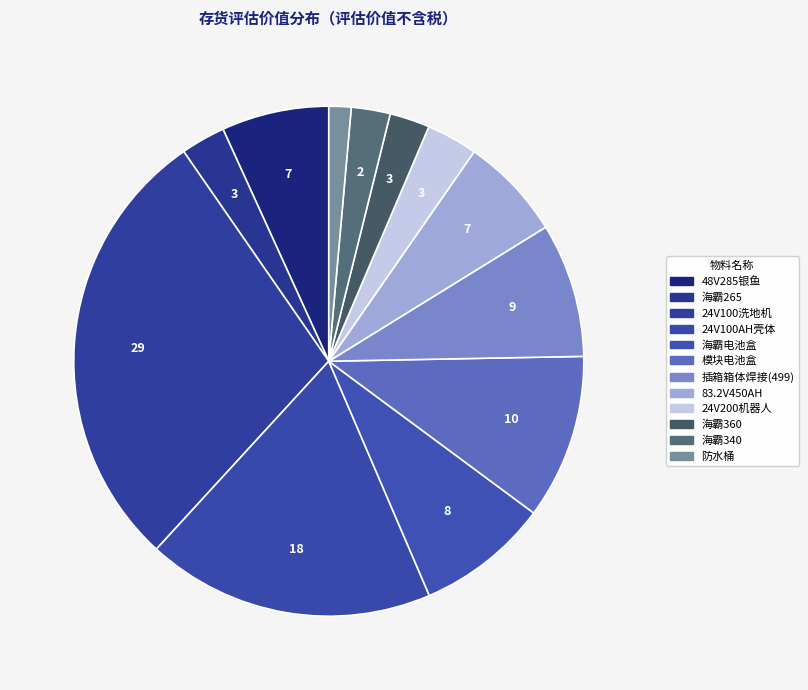

Is there any slice that represents more than half of the pie?

No